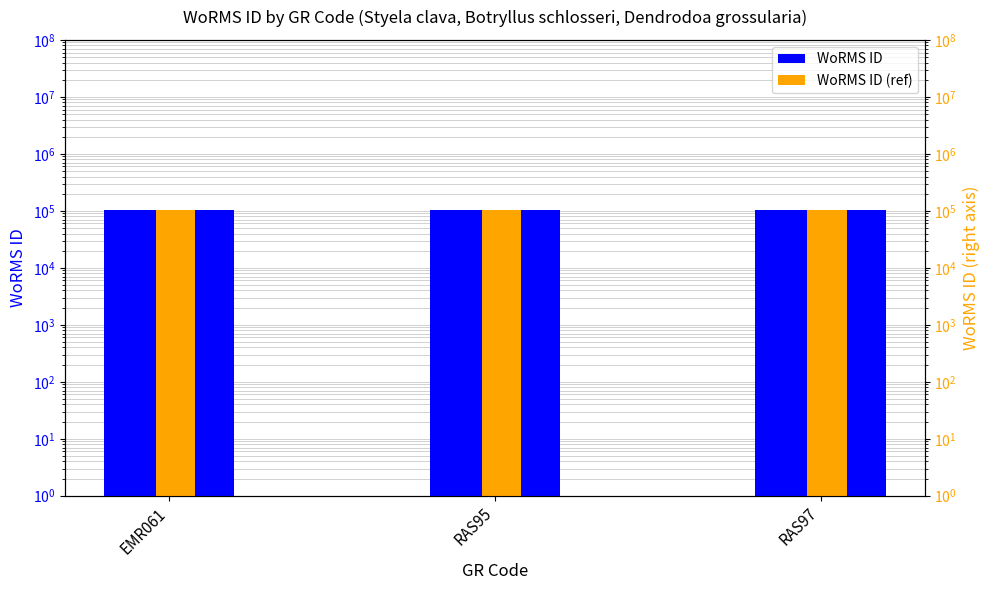

Rank the series by their maximum value, from highest to lowest.

WoRMS ID, WoRMS ID (ref)